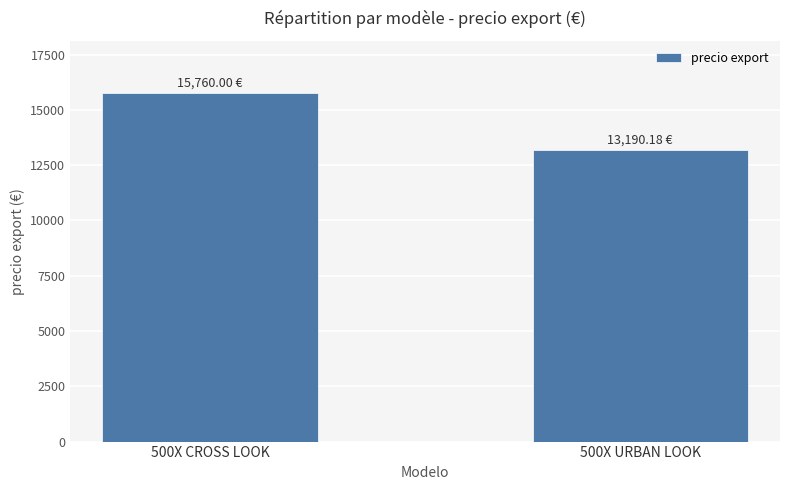

Reading left to right, transcribe all the data shown in this chart.

15760.0	13190.2